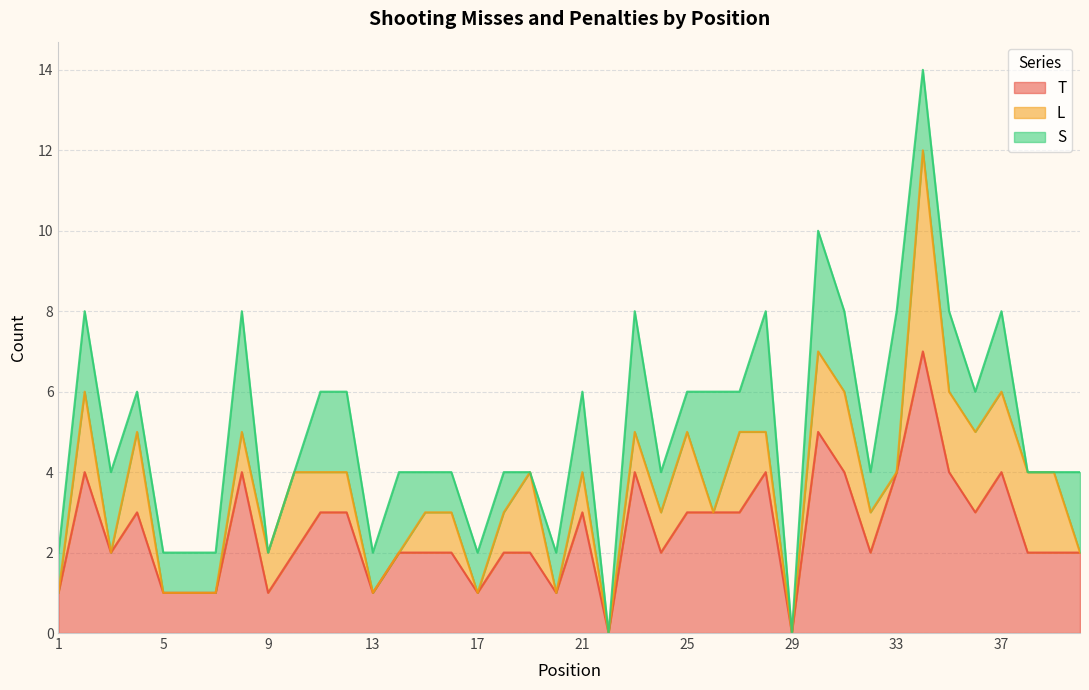

Reading right to left, list all the values displayed in this chart.

T: 40=2	39=2	38=2	37=4	36=3	35=4	34=7	33=4	32=2	31=4	30=5	29=0	28=4	27=3	26=3	25=3	24=2	23=4	22=0	21=3	20=1	19=2	18=2	17=1	16=2	15=2	14=2	13=1	12=3	11=3	10=2	9=1	8=4	7=1	6=1	5=1	4=3	3=2	2=4	1=1
L: 40=0	39=2	38=2	37=2	36=2	35=2	34=5	33=0	32=1	31=2	30=2	29=0	28=1	27=2	26=0	25=2	24=1	23=1	22=0	21=1	20=0	19=2	18=1	17=0	16=1	15=1	14=0	13=0	12=1	11=1	10=2	9=1	8=1	7=0	6=0	5=0	4=2	3=0	2=2	1=0
S: 40=2	39=0	38=0	37=2	36=1	35=2	34=2	33=4	32=1	31=2	30=3	29=0	28=3	27=1	26=3	25=1	24=1	23=3	22=0	21=2	20=1	19=0	18=1	17=1	16=1	15=1	14=2	13=1	12=2	11=2	10=0	9=0	8=3	7=1	6=1	5=1	4=1	3=2	2=2	1=1